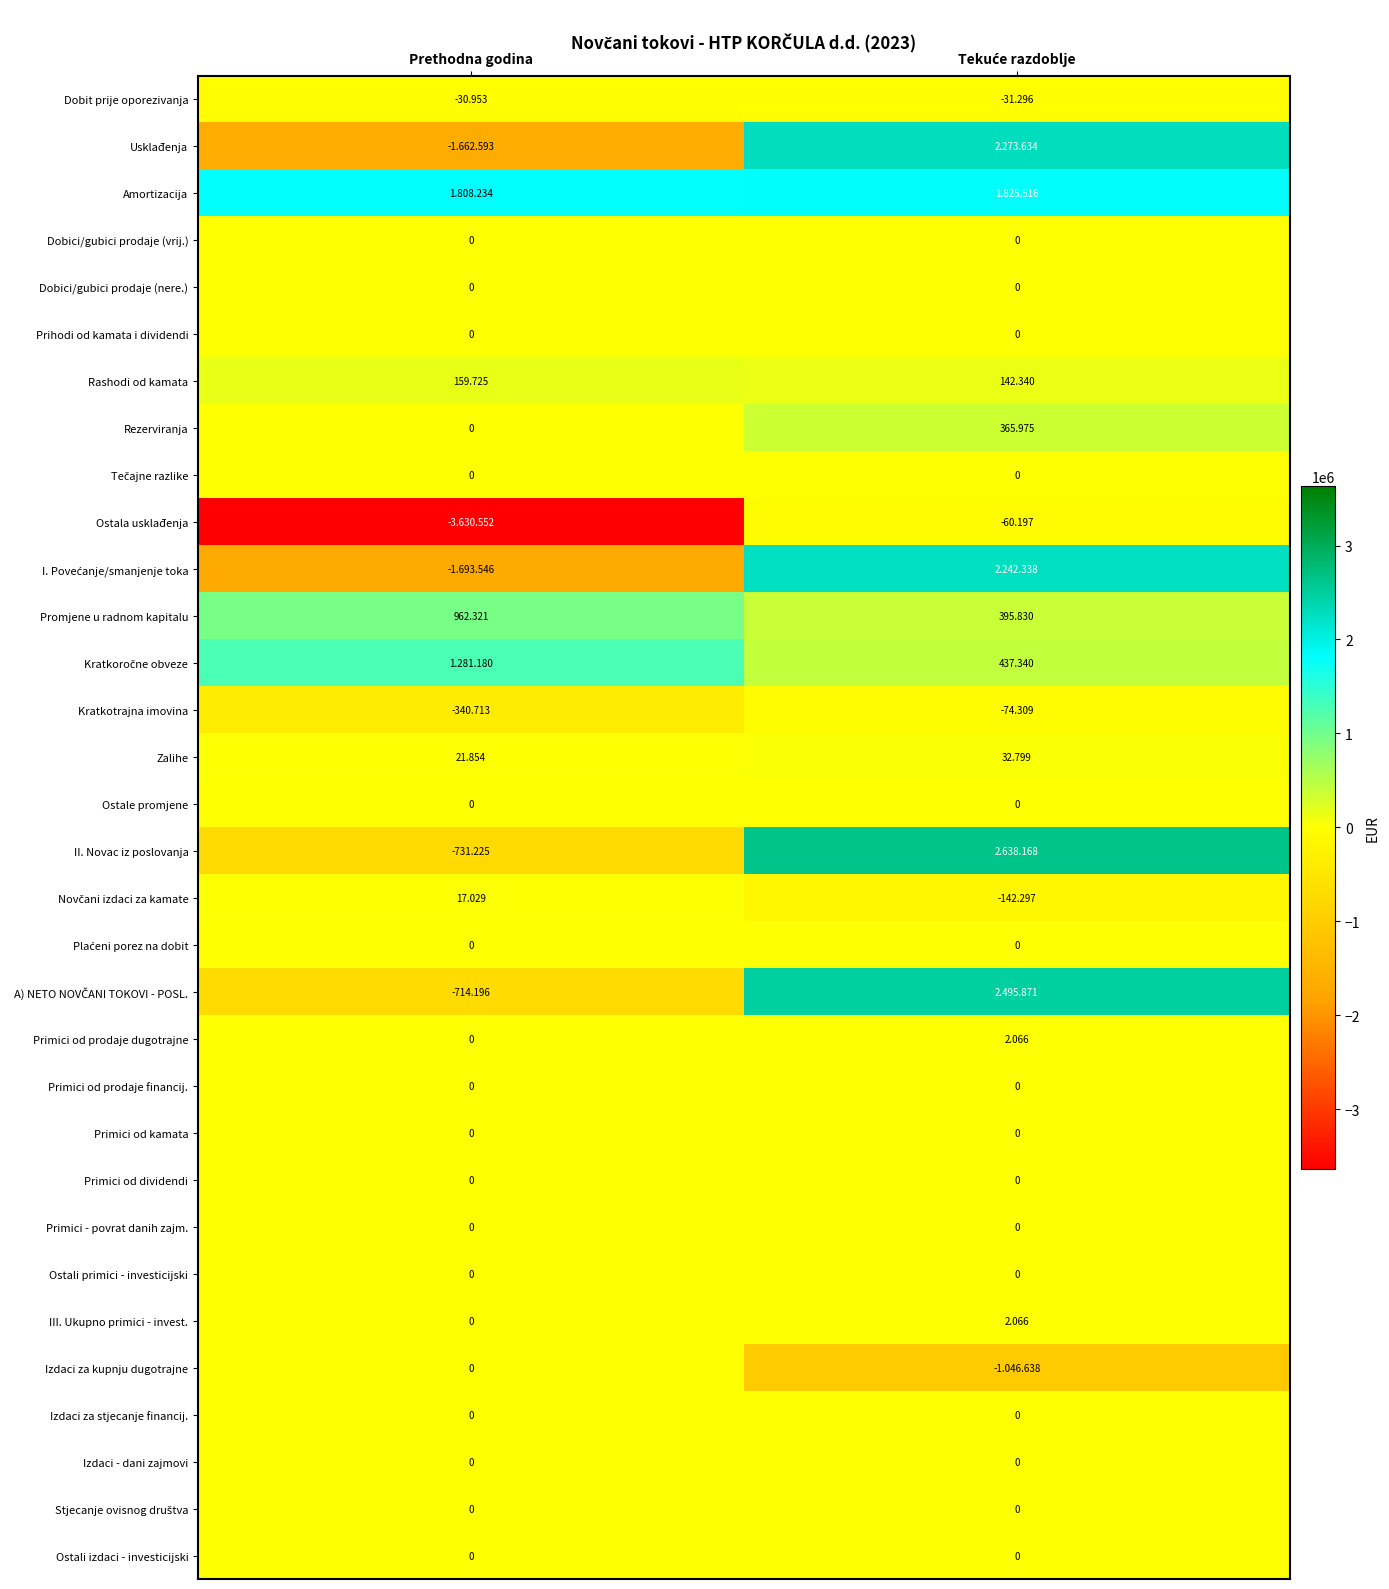

List the series in order of their peak value, highest first.

II. Novac iz poslovanja, A) NETO NOVČANI TOKOVI - POSL., Usklađenja, I. Povećanje/smanjenje toka, Amortizacija, Kratkoročne obveze, Promjene u radnom kapitalu, Rezerviranja, Rashodi od kamata, Zalihe, Novčani izdaci za kamate, Primici od prodaje dugotrajne, III. Ukupno primici - invest., Dobici/gubici prodaje (vrij.), Dobici/gubici prodaje (nere.), Prihodi od kamata i dividendi, Tečajne razlike, Ostale promjene, Plaćeni porez na dobit, Primici od prodaje financij., Primici od kamata, Primici od dividendi, Primici - povrat danih zajm., Ostali primici - investicijski, Izdaci za kupnju dugotrajne, Izdaci za stjecanje financij., Izdaci - dani zajmovi, Stjecanje ovisnog društva, Ostali izdaci - investicijski, Dobit prije oporezivanja, Ostala usklađenja, Kratkotrajna imovina